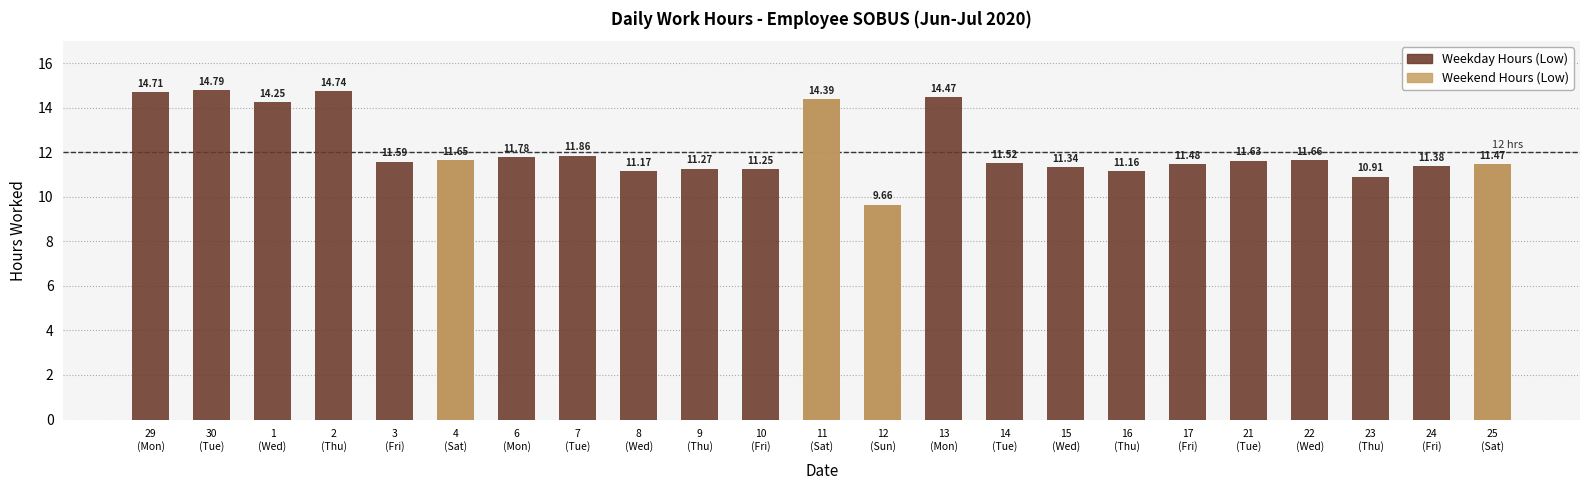

What is the value of the 3rd bar from the left?

14.2